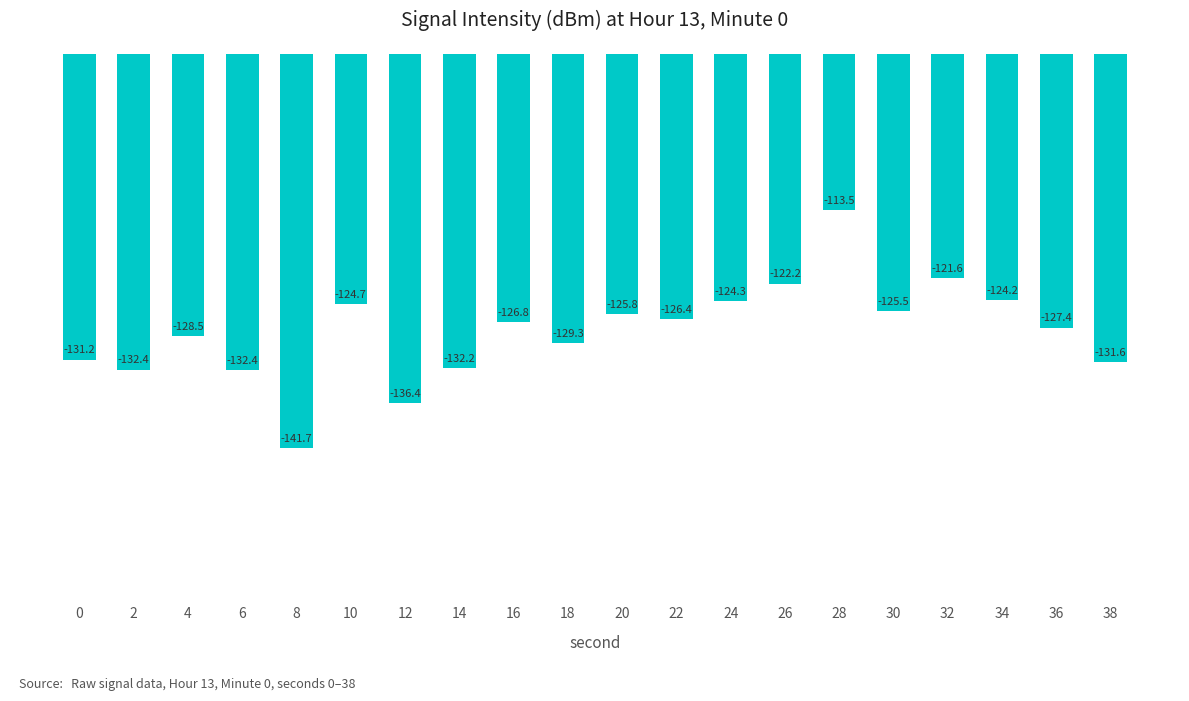

What is the value of the 11th bar from the left?

-125.8